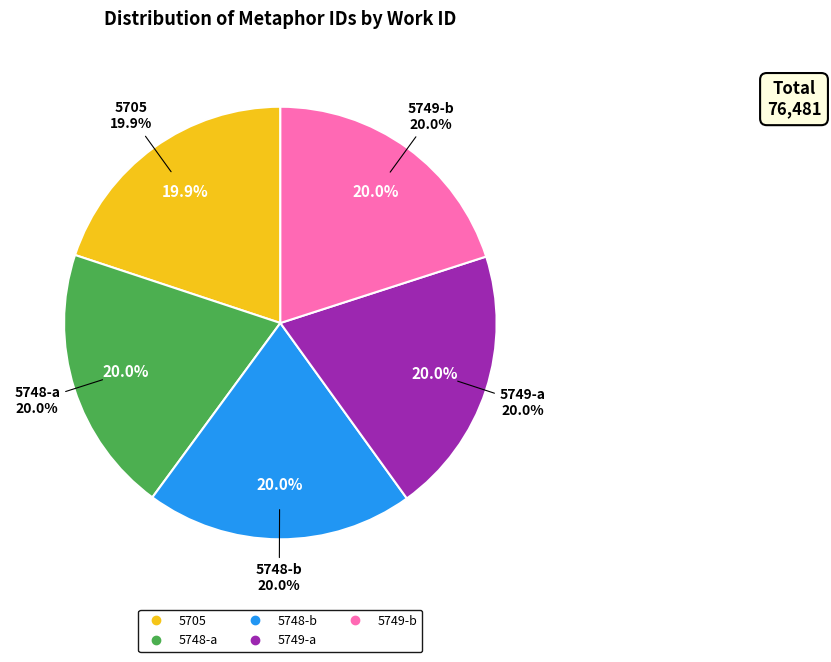

What percentage do 5749-a and 5749-b together represent?

40.1%